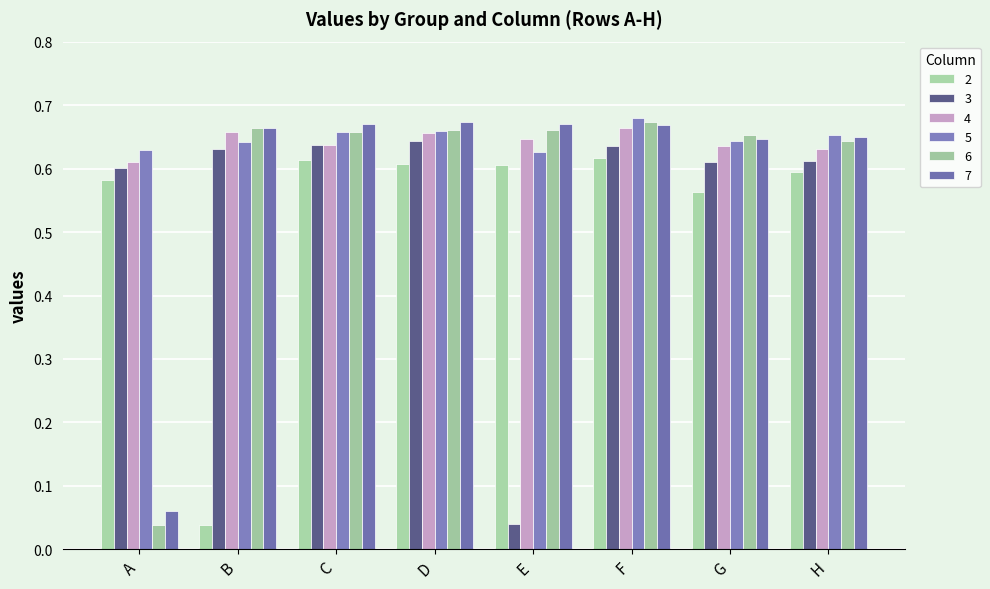

Reading left to right, what are all the values shown in this chart?

2: 0.6	0.0	0.6	0.6	0.6	0.6	0.6	0.6
3: 0.6	0.6	0.6	0.6	0.0	0.6	0.6	0.6
4: 0.6	0.7	0.6	0.7	0.6	0.7	0.6	0.6
5: 0.6	0.6	0.7	0.7	0.6	0.7	0.6	0.7
6: 0.0	0.7	0.7	0.7	0.7	0.7	0.7	0.6
7: 0.1	0.7	0.7	0.7	0.7	0.7	0.6	0.6